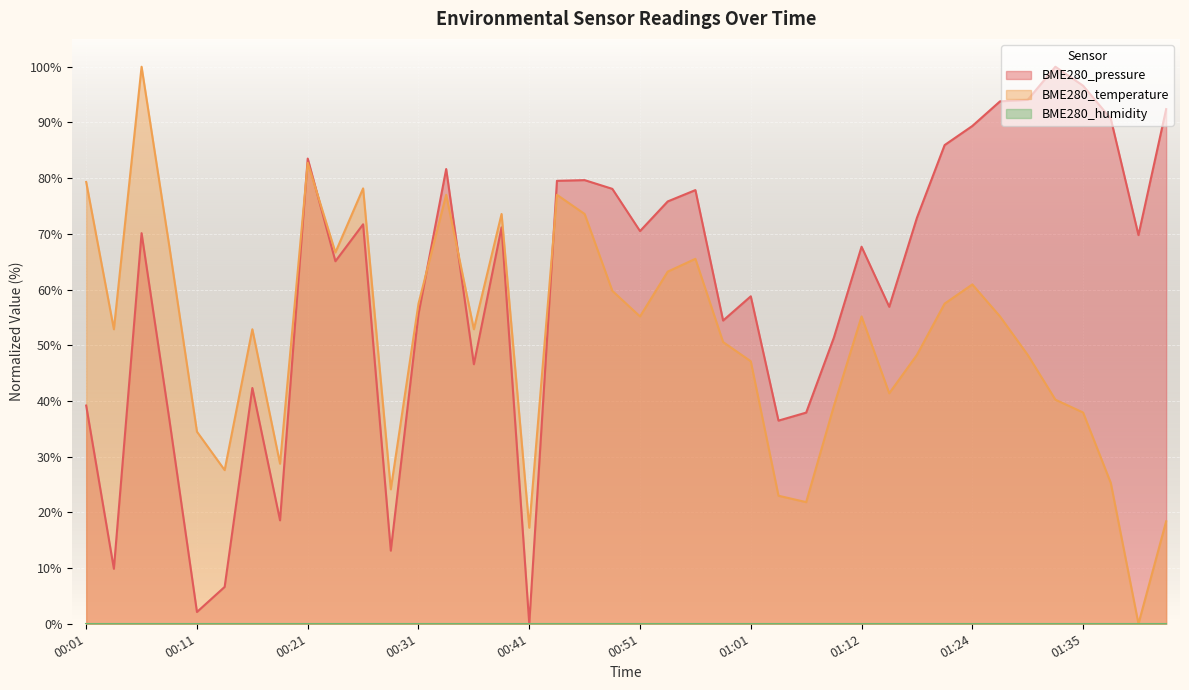

What is the approximate value of BME280_temperature at 00:06?

100.0